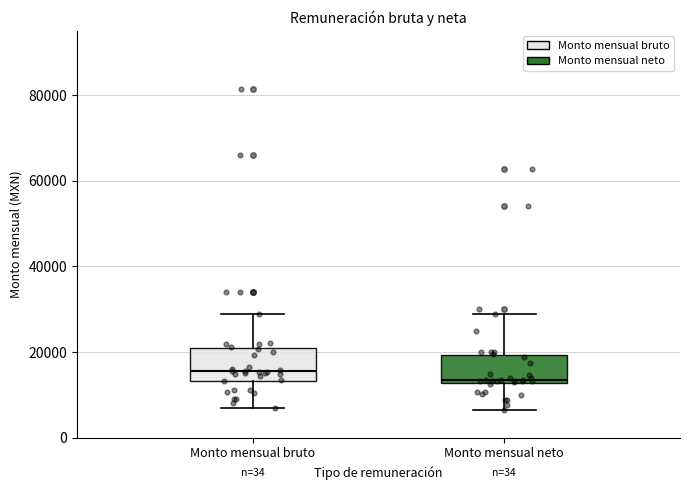

Reading left to right, transcribe this box plot: for each box, give where its median line is, the range the box spans, and where its two whiskers end, as read against the y-axis. The values are not printed on the chart, so give them approximately, as read against the axis.

Monto mensual bruto: median 16000, box 14000 to 22000, whiskers 8000 to 28000
Monto mensual neto: median 14000, box 12000 to 20000, whiskers 6000 to 28000